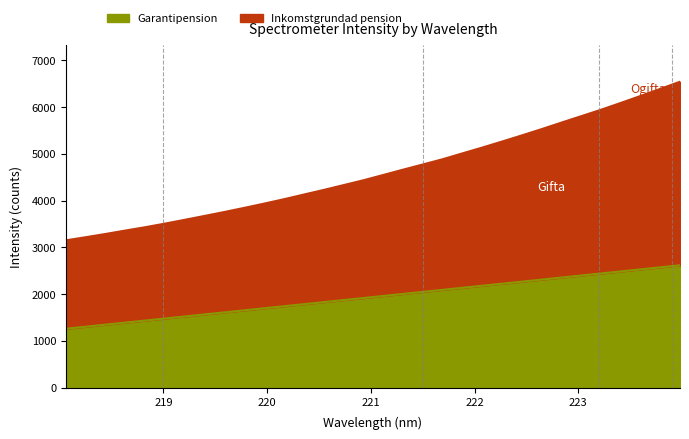

True or false: Garantipension has more than 0 interior local peaks.

False